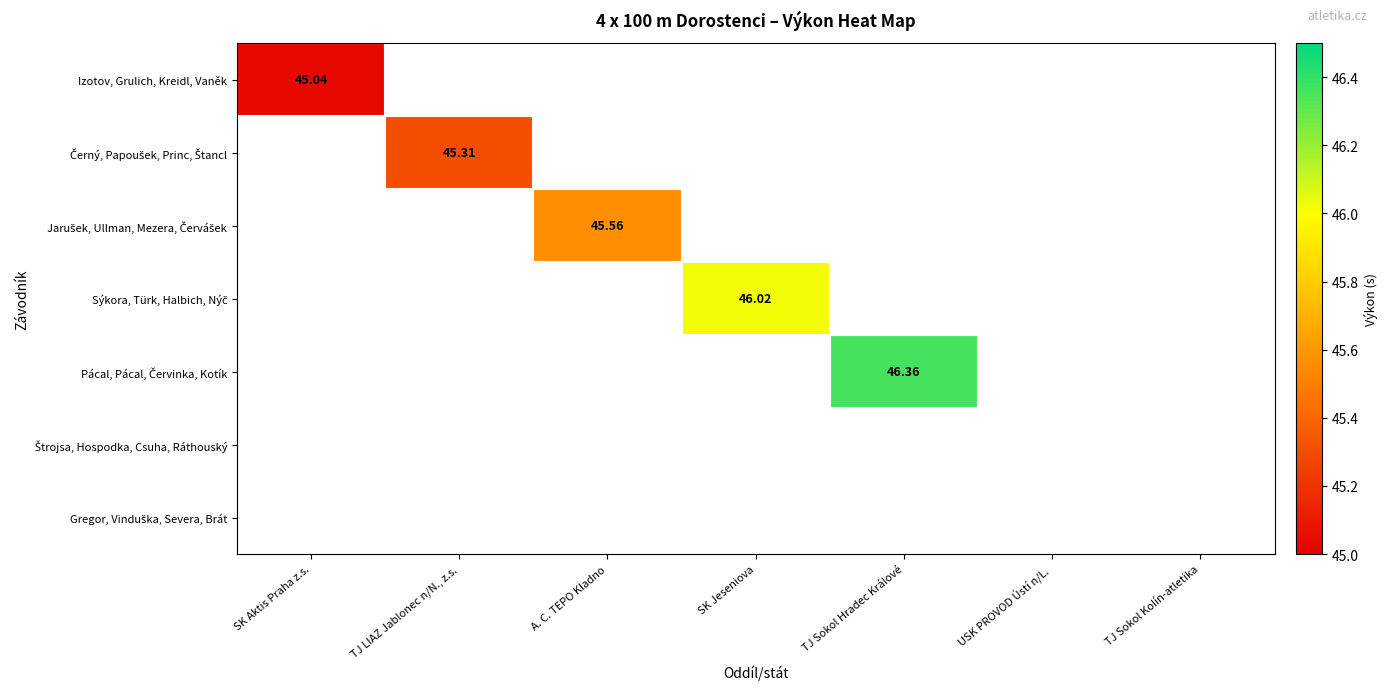

List the series in order of their peak value, lowest first.

Izotov, Grulich, Kreidl, Vaněk, Černý, Papoušek, Princ, Štancl, Jarušek, Ullman, Mezera, Červášek, Sýkora, Türk, Halbich, Nýč, Pácal, Pácal, Červinka, Kotík, Štrojsa, Hospodka, Csuha, Ráthouský, Gregor, Vinduška, Severa, Brát